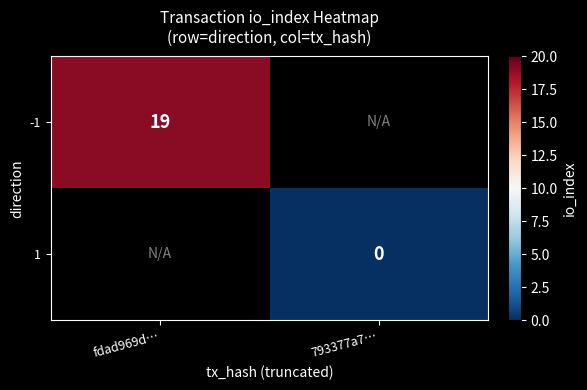

Is it true that -1 equals 19 at fdad969d…?

True